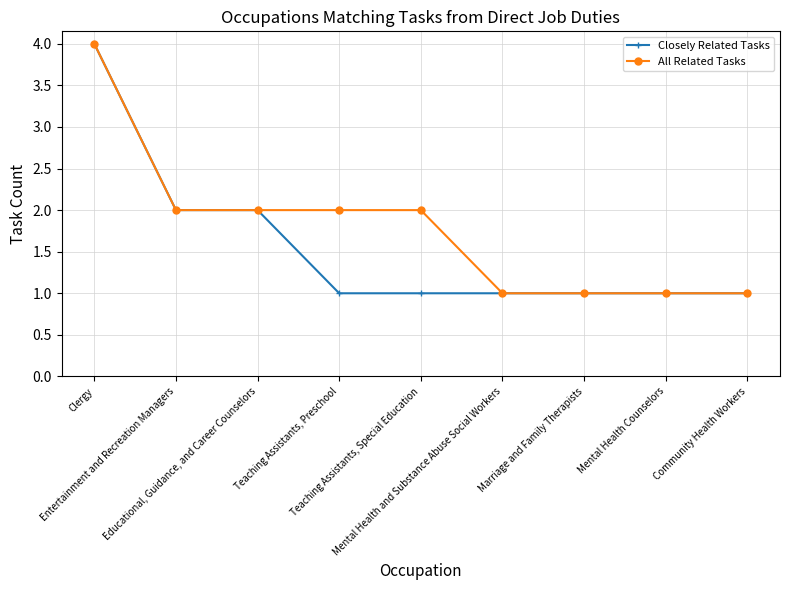

How many data points does each series have?

9